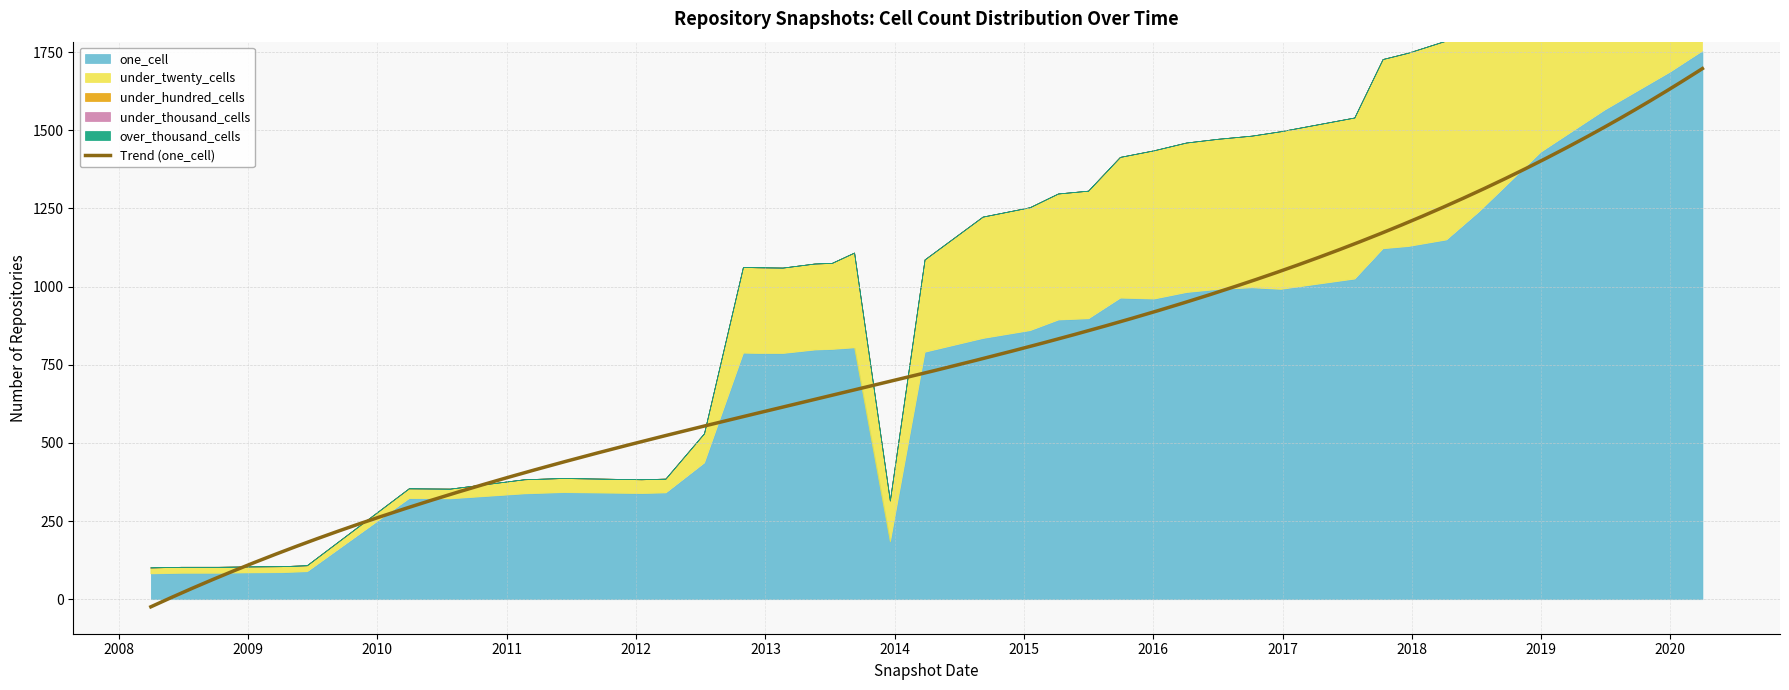

At 2012-03-26, list the series in order from smallest to largest.

under_hundred_cells, under_thousand_cells, over_thousand_cells, under_twenty_cells, one_cell